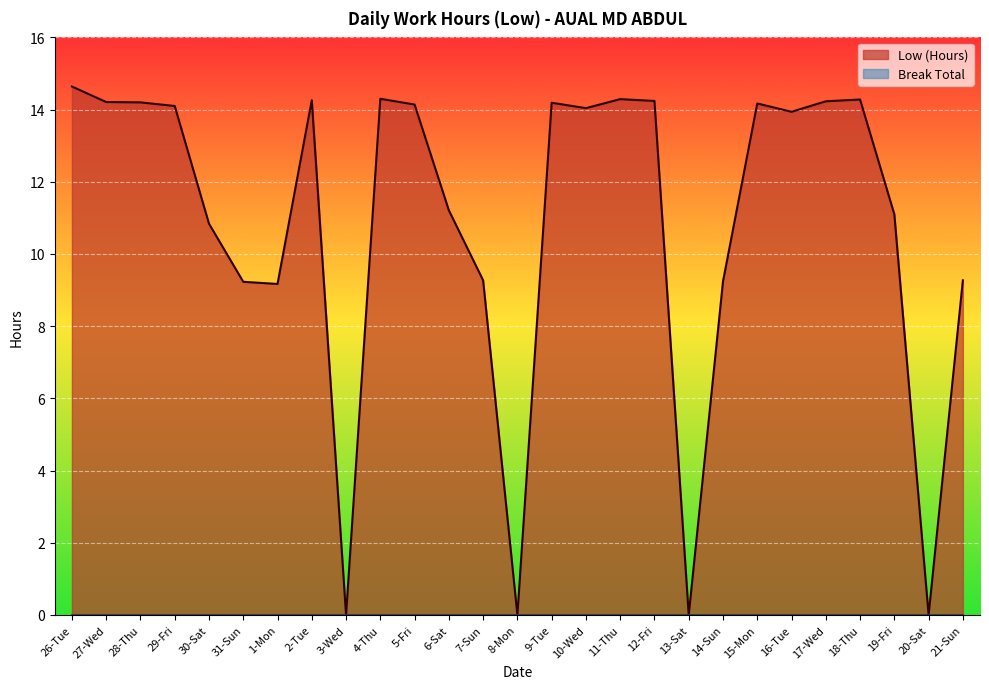

Which category has the highest value across all series?

26-Tue